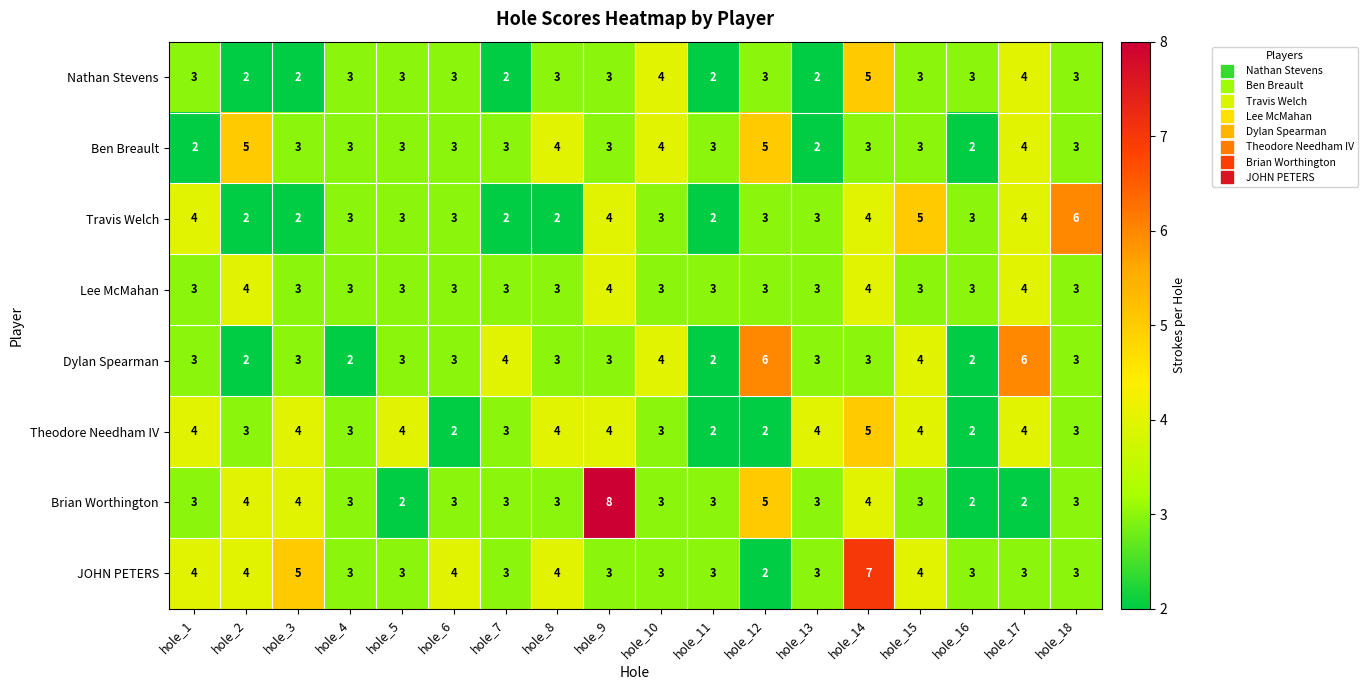

What is the highest value of the Ben Breault series?

5